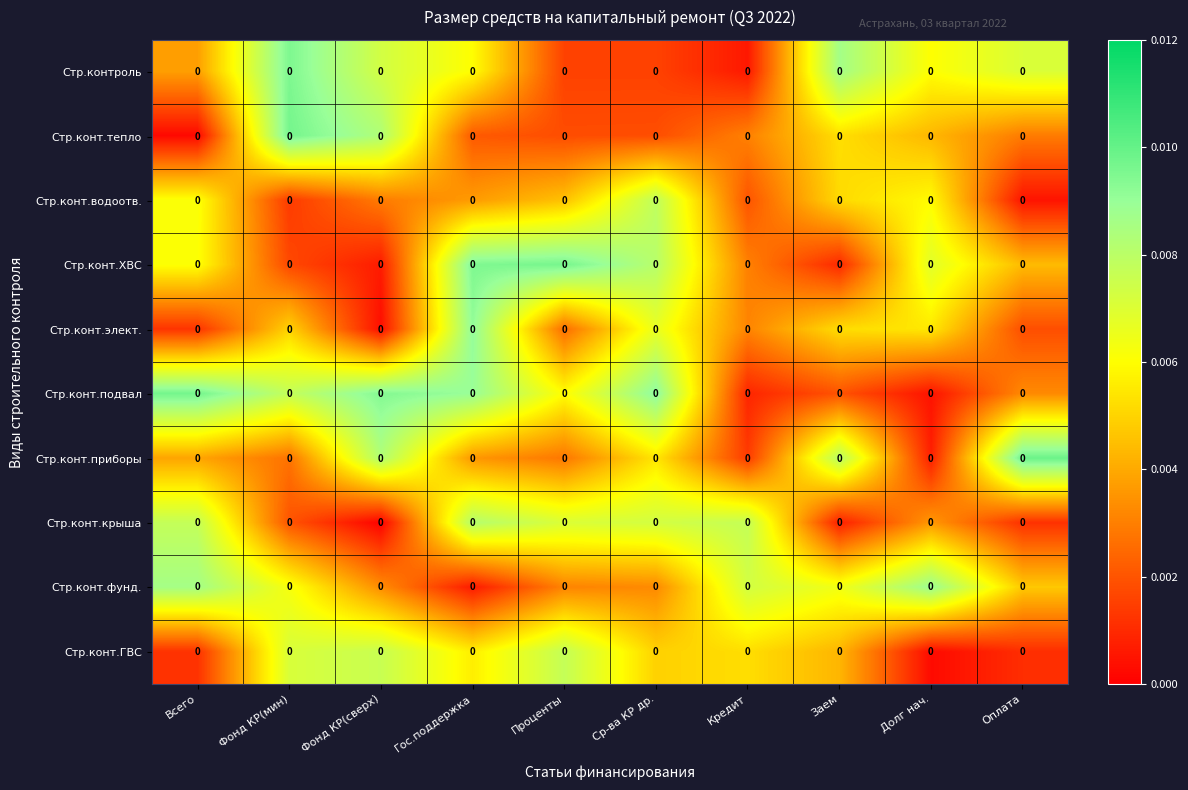

Between Всего and Фонд КР(мин), which is larger?

Фонд КР(мин)